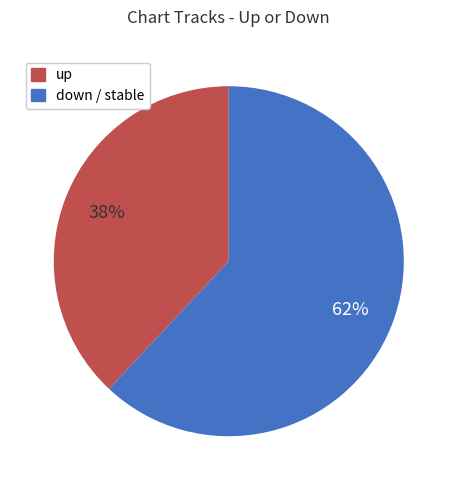

Does any single category account for the majority?

Yes